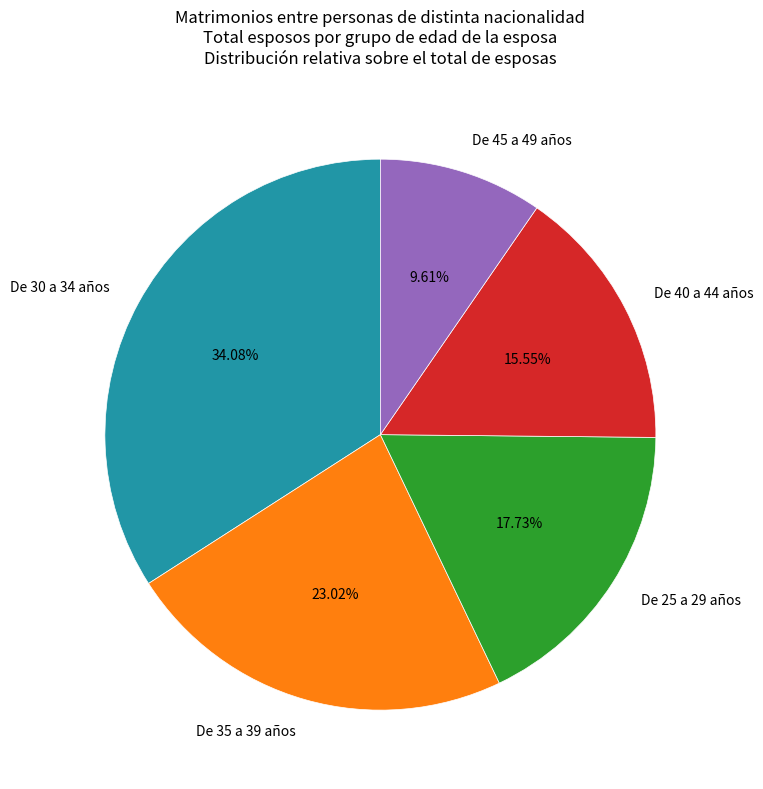

Is there any slice that represents more than half of the pie?

No